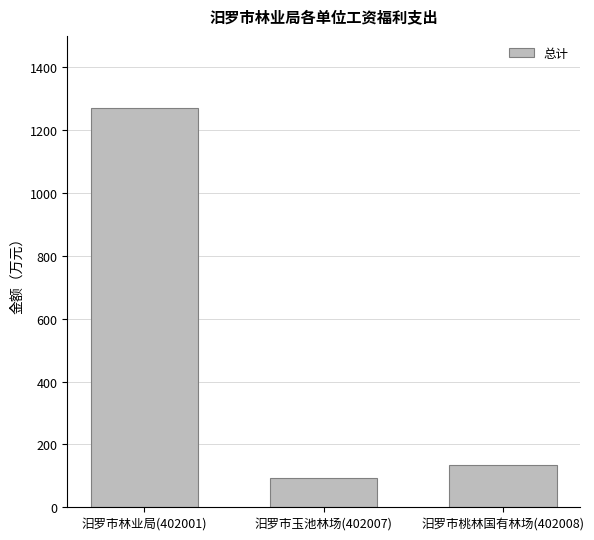

What is the value of the 3rd bar from the left?

135.1